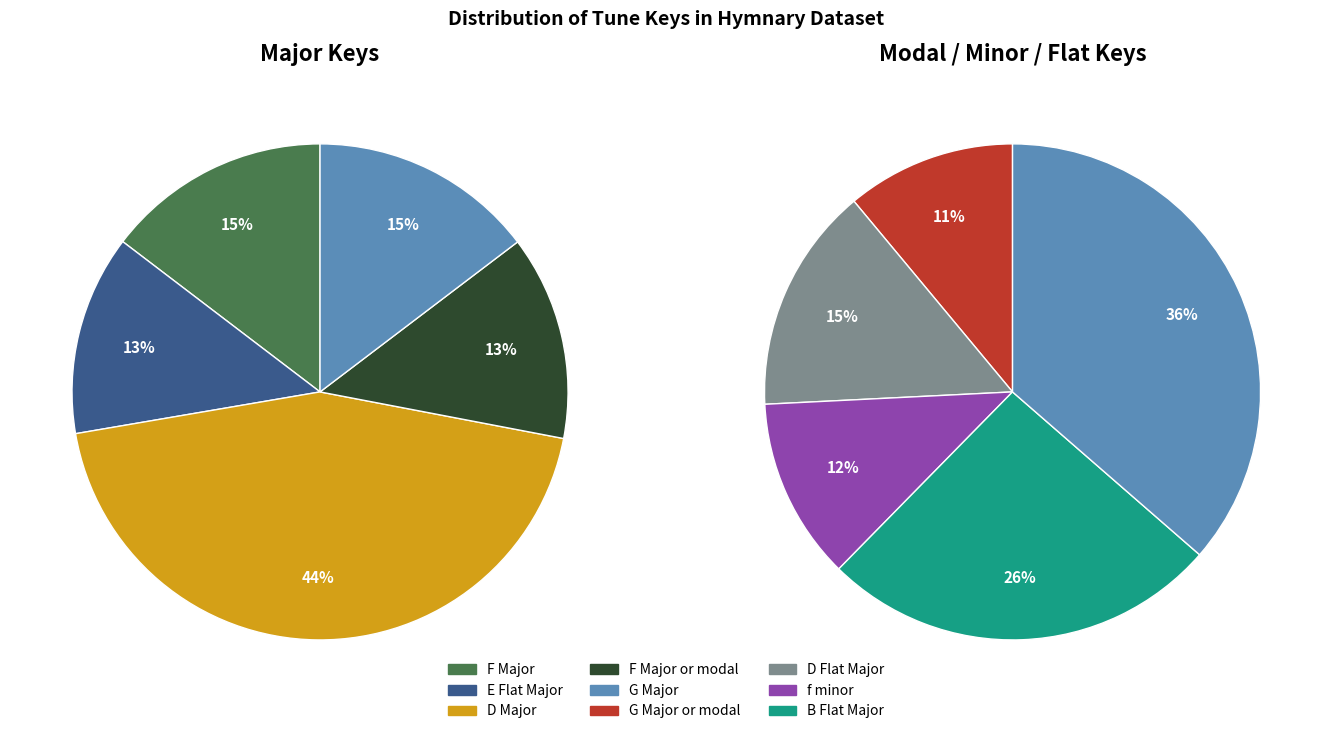

Does any single category account for the majority?

No